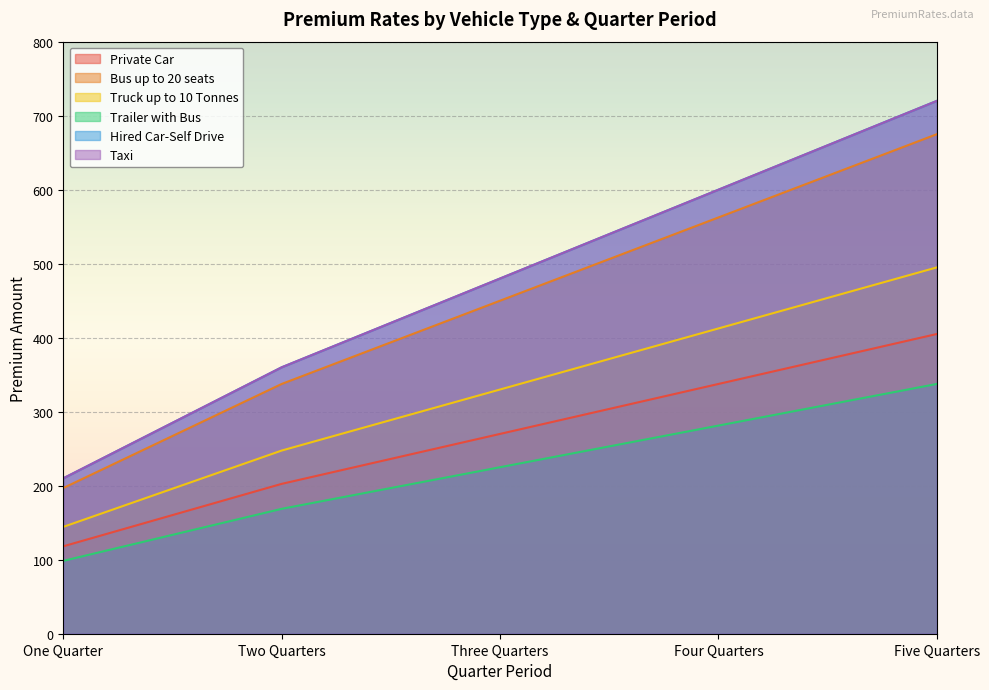

What is the total value across all series at Five Quarters?

3352.5